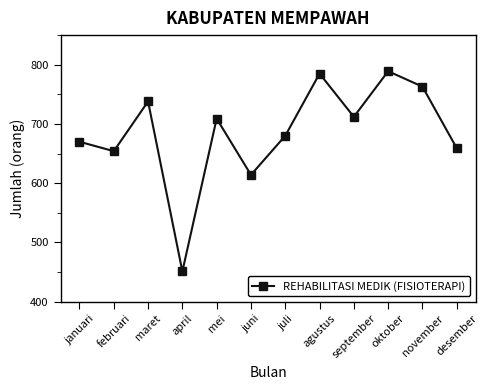

At which label does the data first exceed 709?

maret